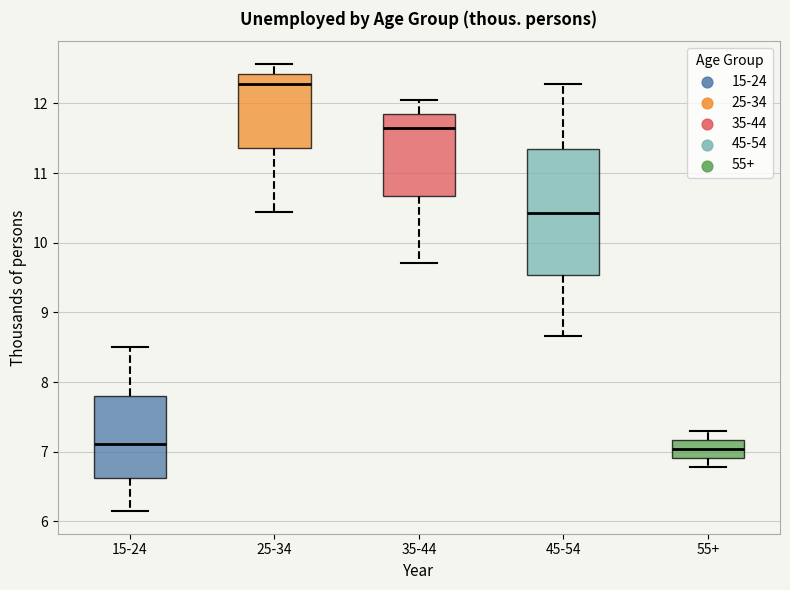

Comparing the boxes themselves (not the whiskers), which one is the tallest?

45-54